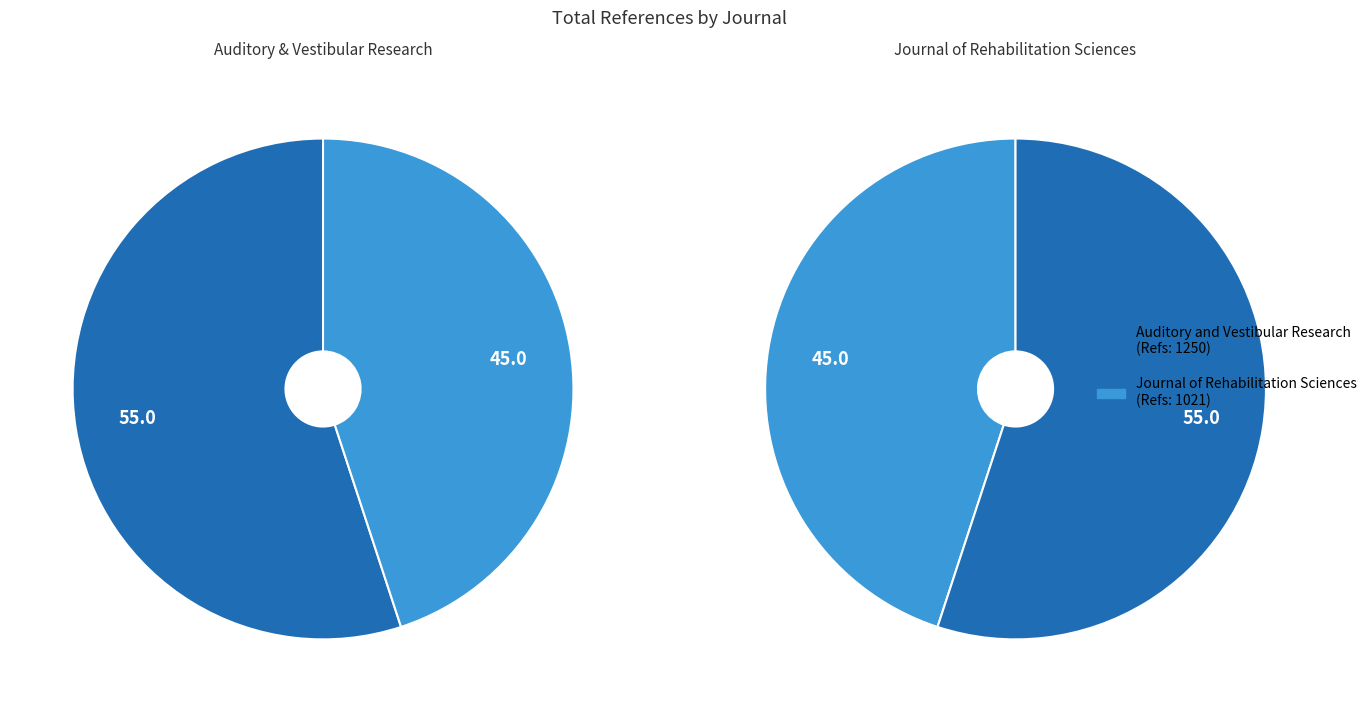

What is the total percentage of Auditory and Vestibular Research and Journal of Rehabilitation Sciences?

100.0%